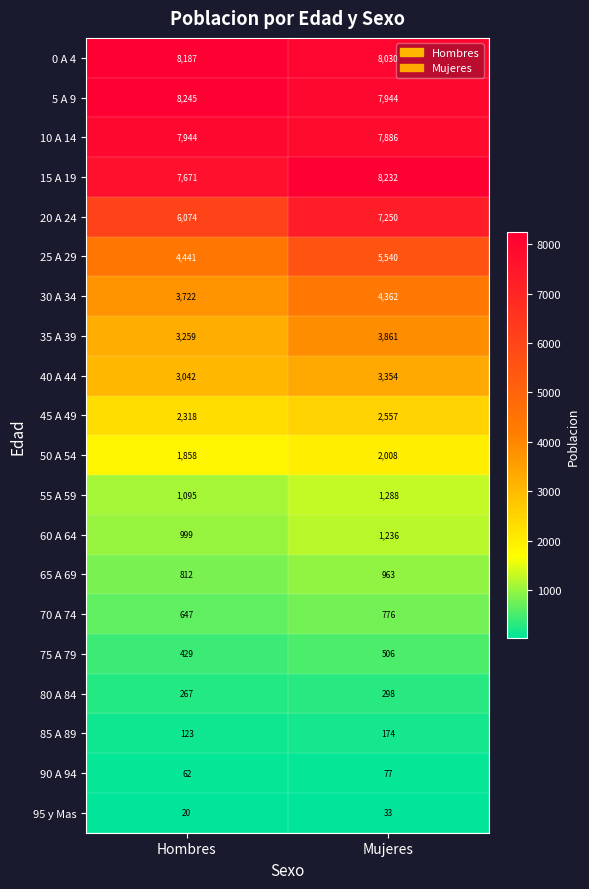

True or false: 30 A 34 has a value of 7734 at Mujeres.

False